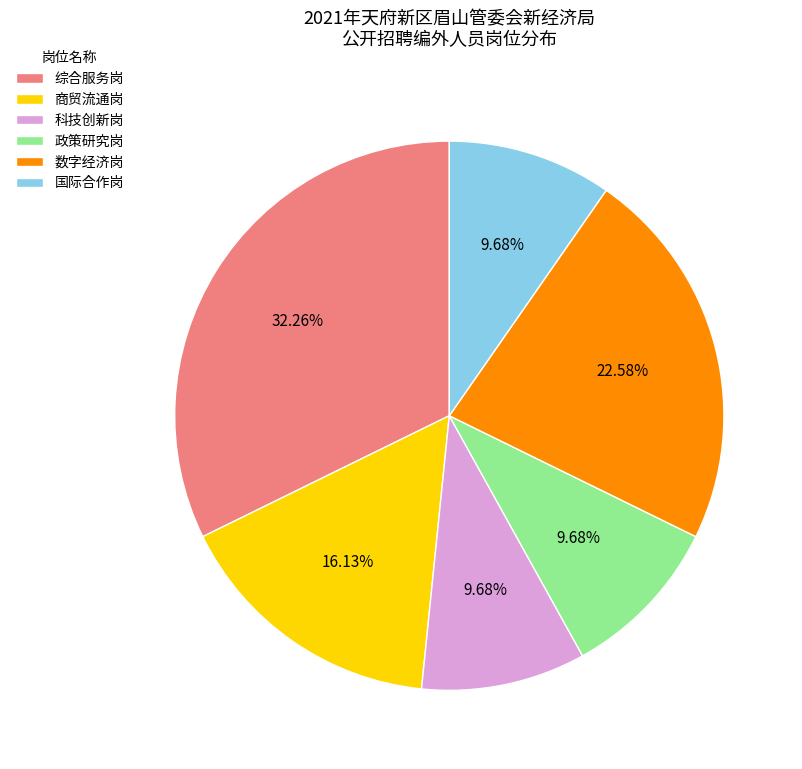

To the nearest percent, what is the difference between the 政策研究岗 and 数字经济岗 slice percentages?

13%